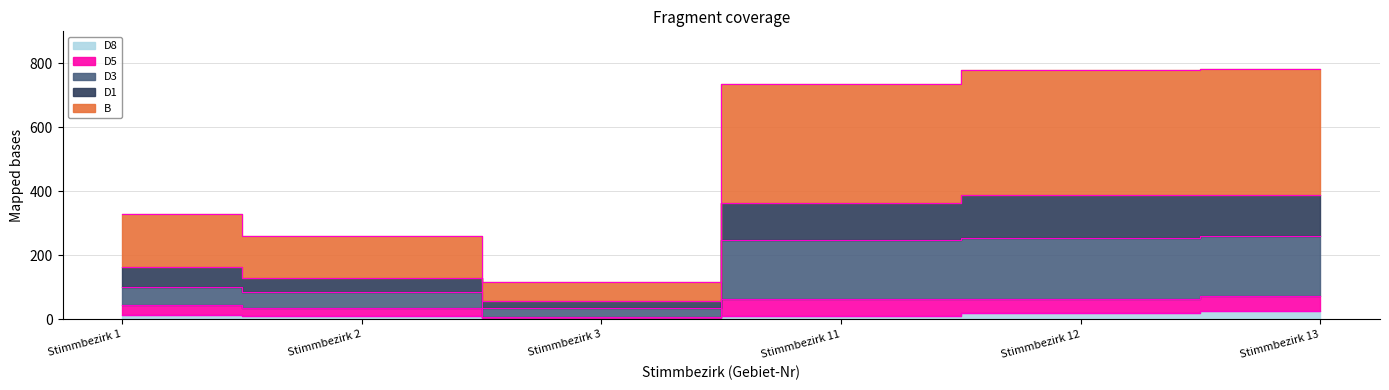

At which category does the chart reach its minimum across all series?

Stimmbezirk 3